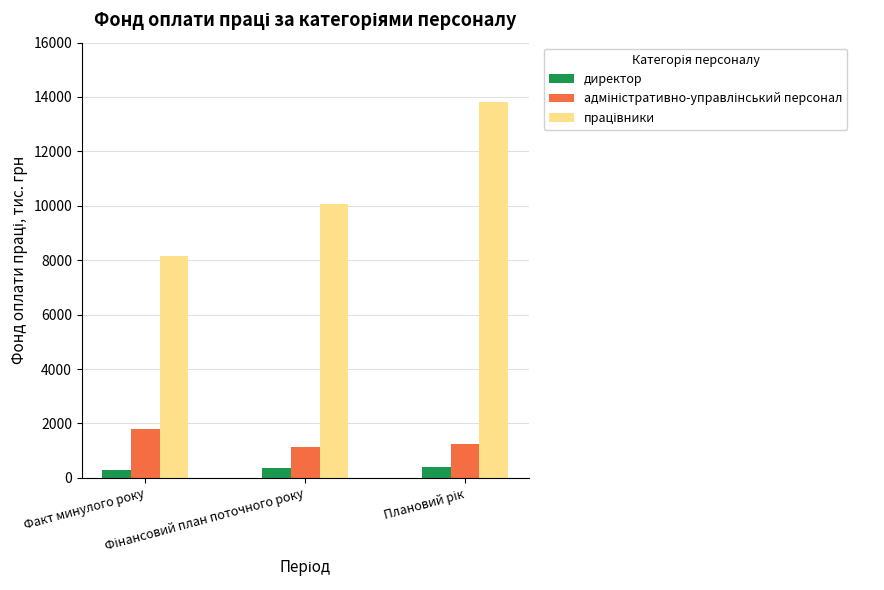

Count the number of categories in the chart.

3